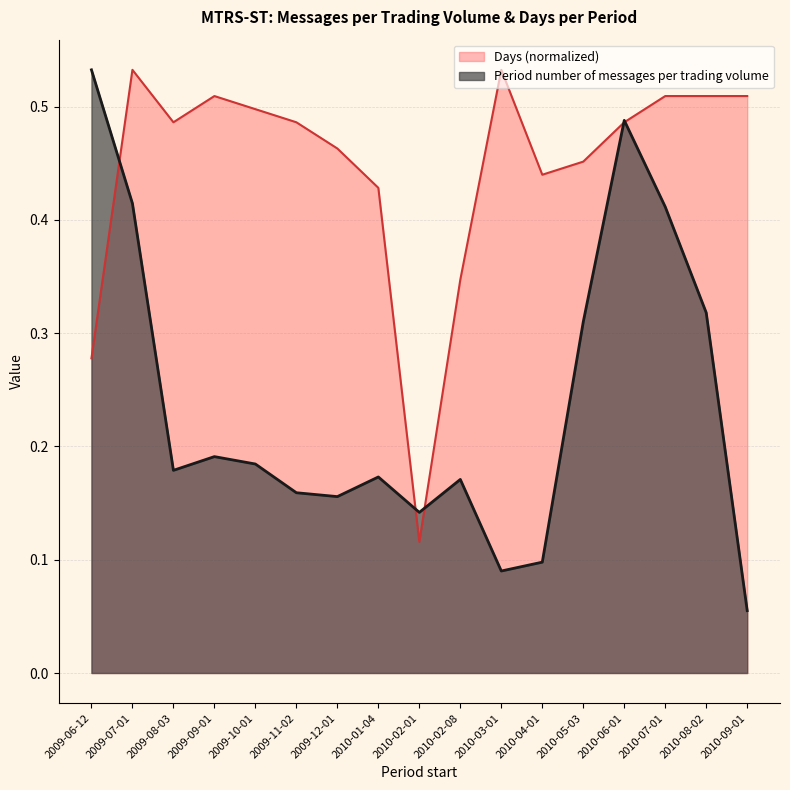

Where do Days and Period number of messages per trading volume first cross each other?

2009-06-12 and 2009-07-01